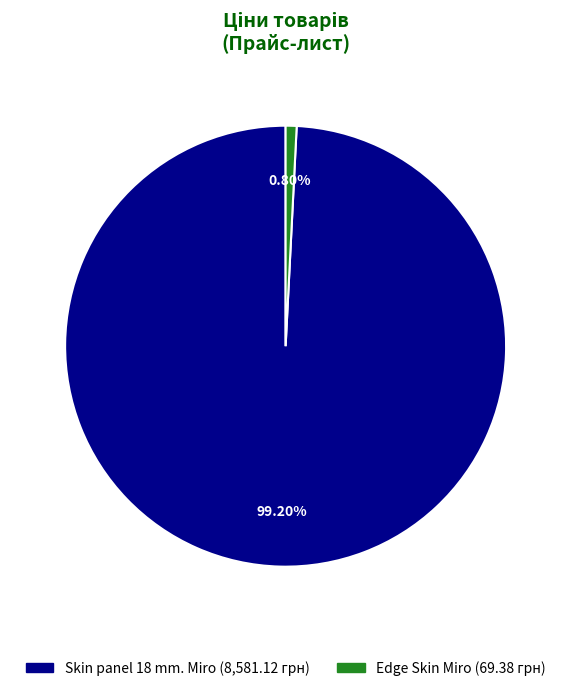

Rank the categories by value from highest to lowest.

Skin panel 18 mm. Miro, Edge Skin Miro